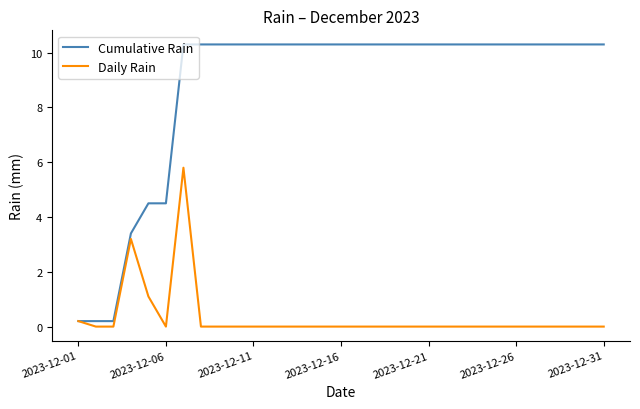

At how many categories does at least one series exceed 1?

28